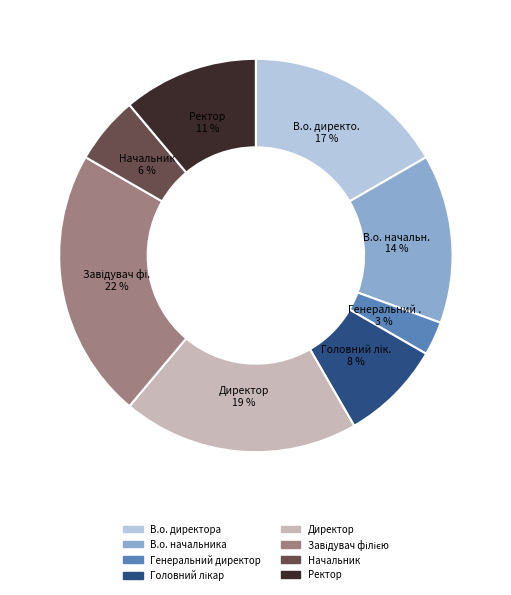

To the nearest percent, what is the average slice percentage?

12%